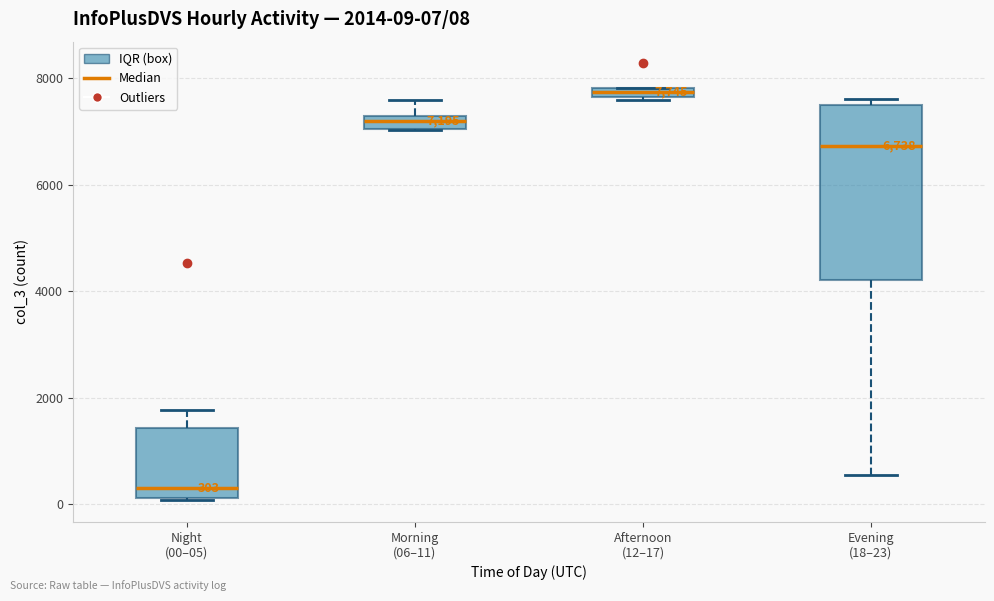

Which box is the tallest, from its lower edge to its upper edge?

Evening (18–23)